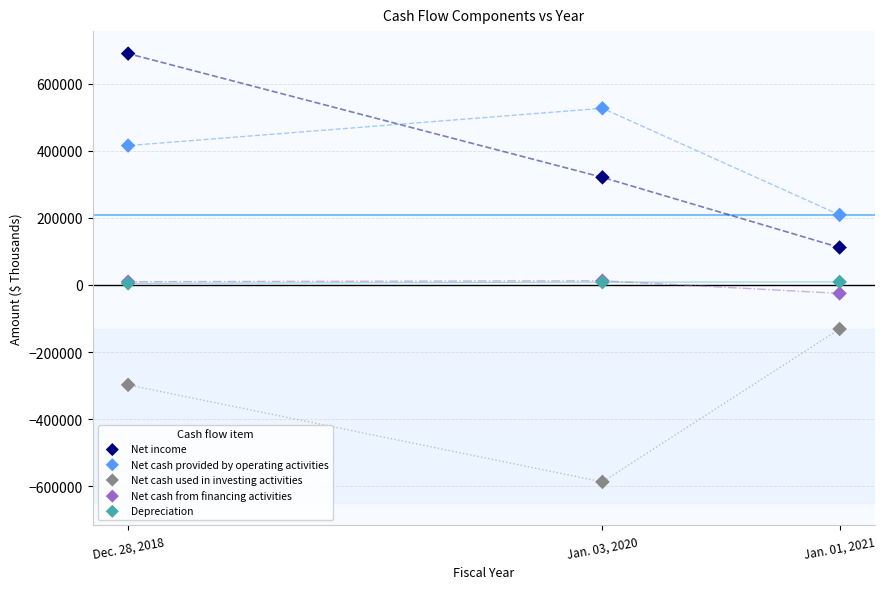

In the Net cash used in investing activities series, what Y value is closest to -359231?

-297850